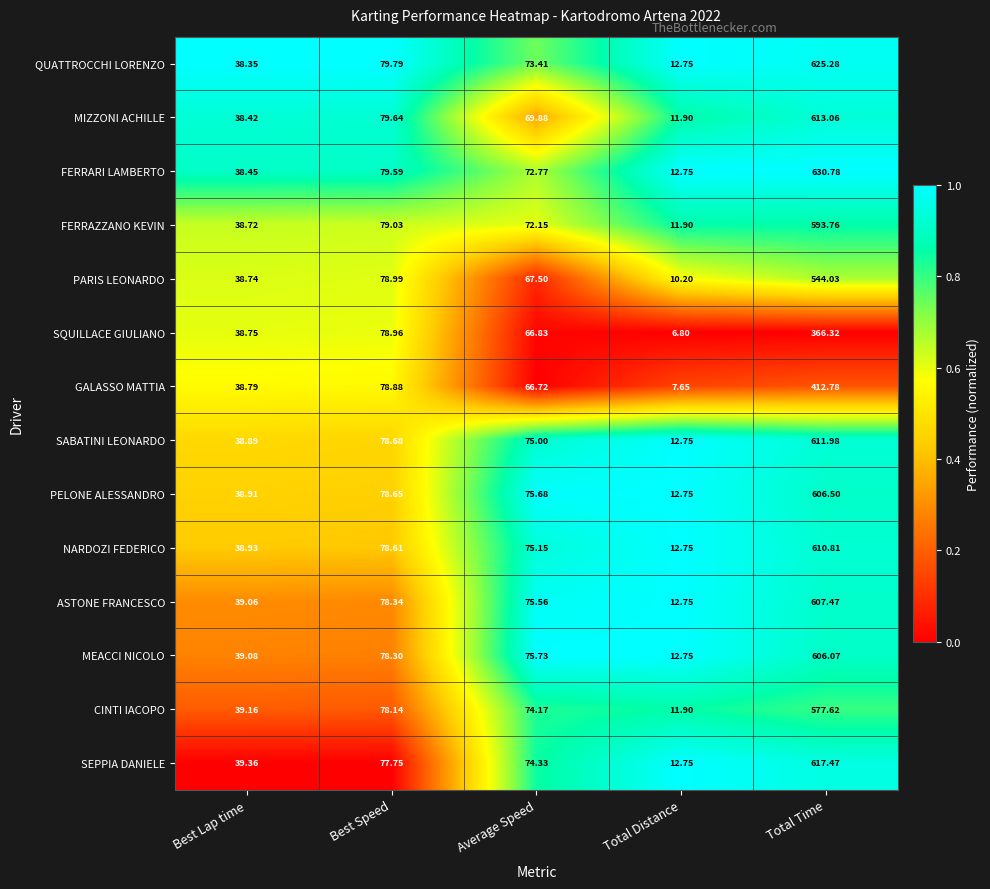

What is the total value across all series at Average Speed?

1014.9